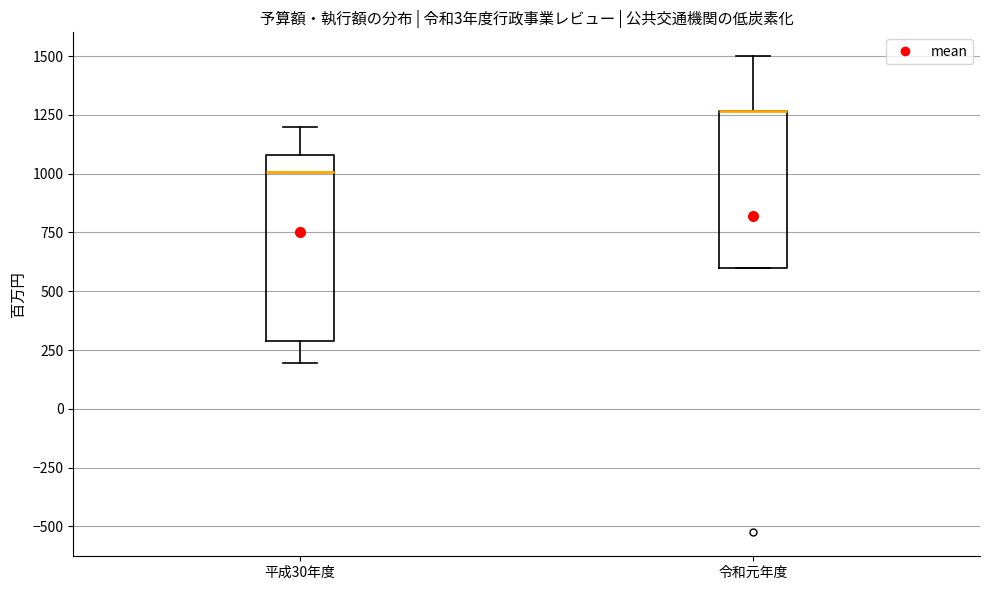

Reading left to right, transcribe this box plot: for each box, give where its median line is, the range the box spans, and where its two whiskers end, as read against the y-axis. The values are not printed on the chart, so give them approximately, as read against the axis.

平成30年度: median 1000, box 300 to 1100, whiskers 200 to 1200
令和元年度: median 1250 (drawn on the box's upper edge), box 600 to 1250, whiskers 600 to 1500